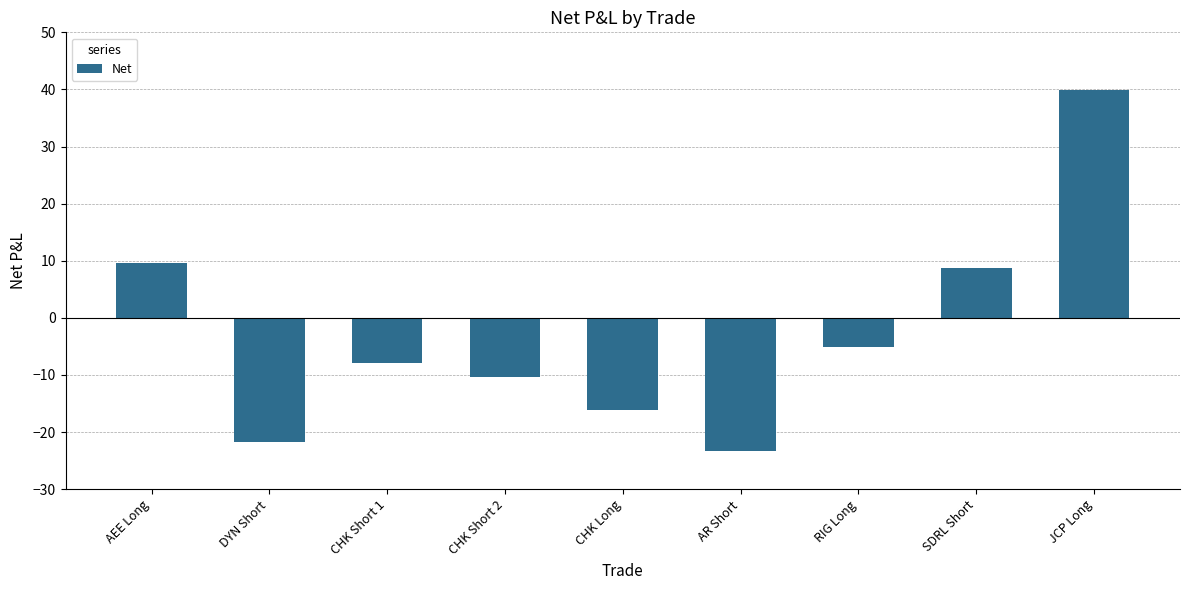

Reading right to left, extract all data points from this chart.

39.8	8.7	-5.2	-23.2	-16.1	-10.4	-7.8	-21.8	9.6